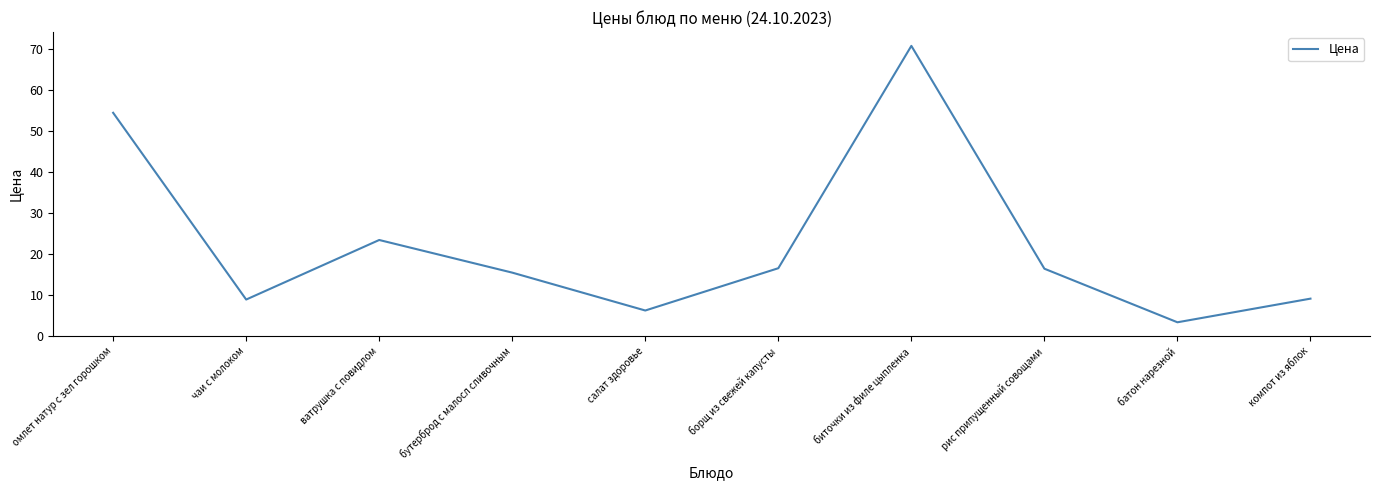

What value does the data have at чаи с молоком?

8.8